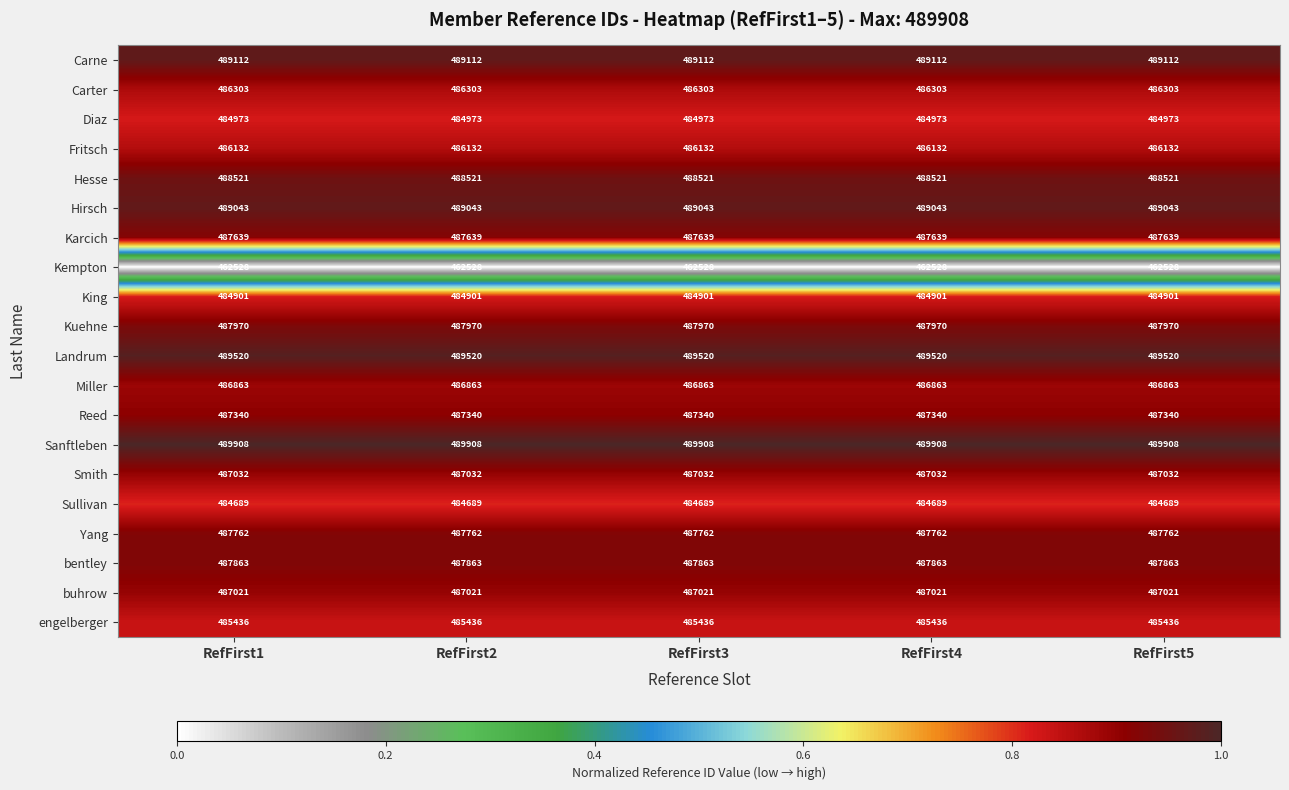

The value of Fritsch at RefFirst2 is 185661. True or false?

False